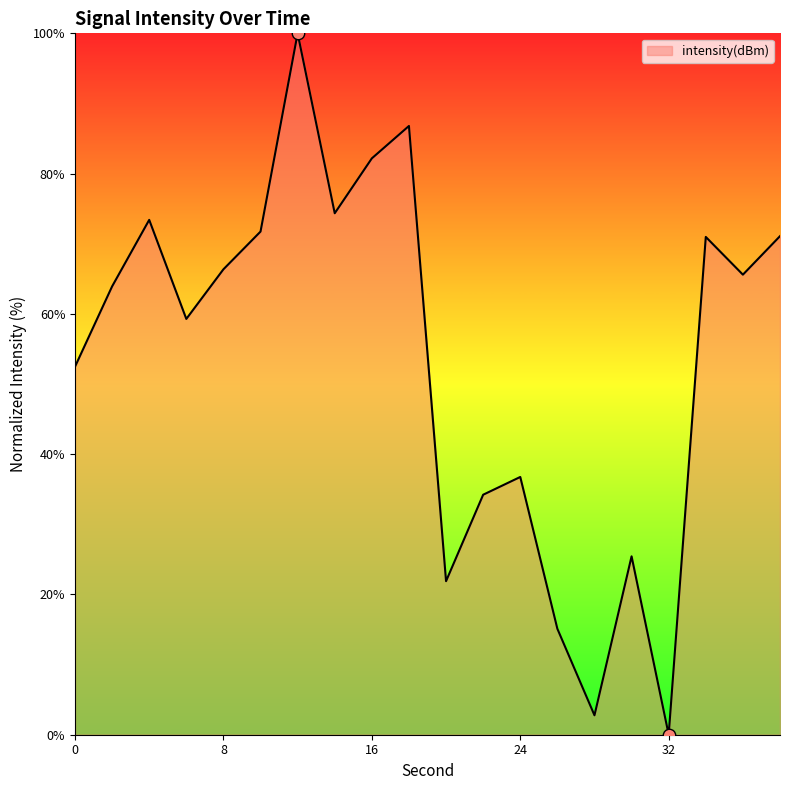

What is the greatest value displayed?

100.0